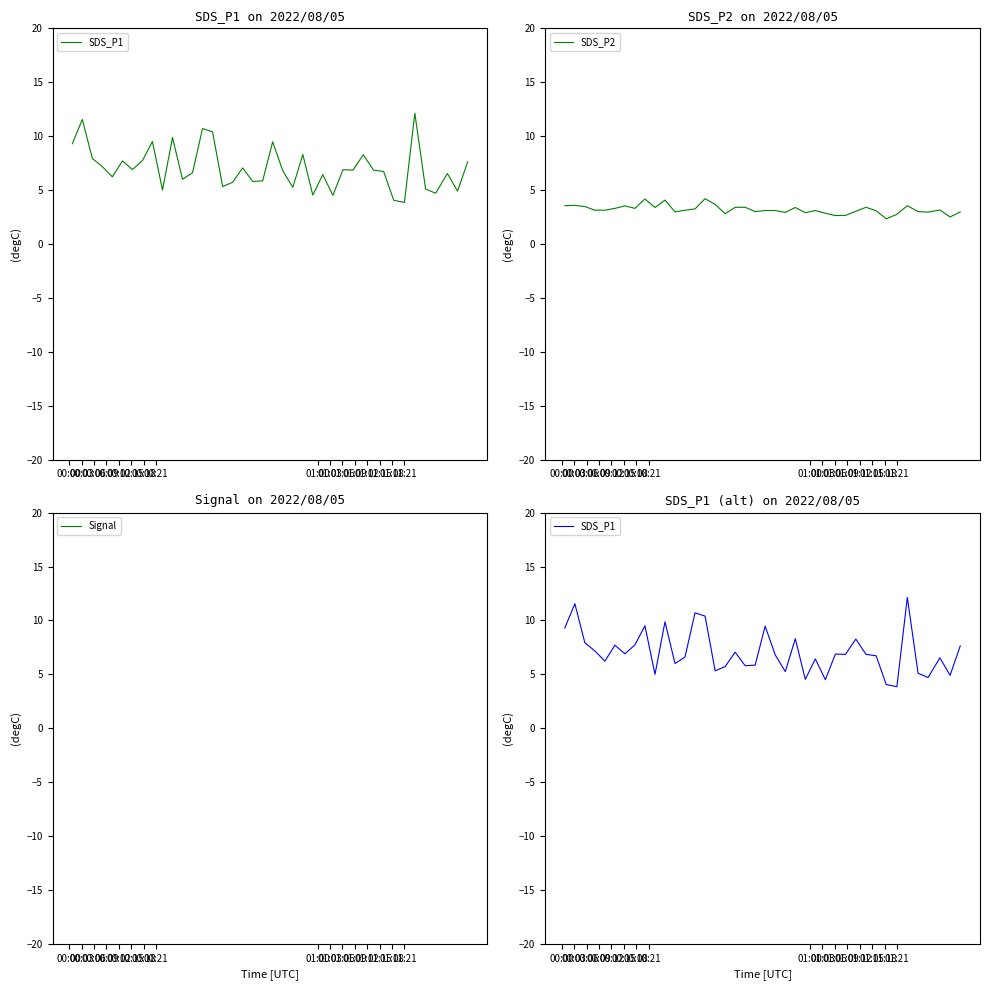

Does the chart display data point markers on the line(s)?

No